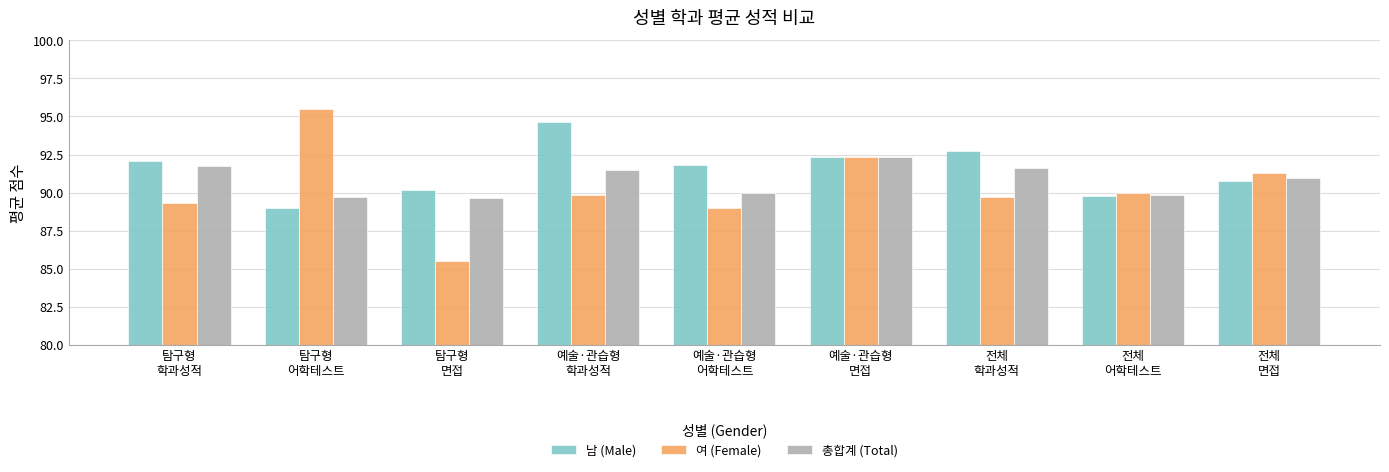

Which series has the largest range (max minus min)?

여 (Female)